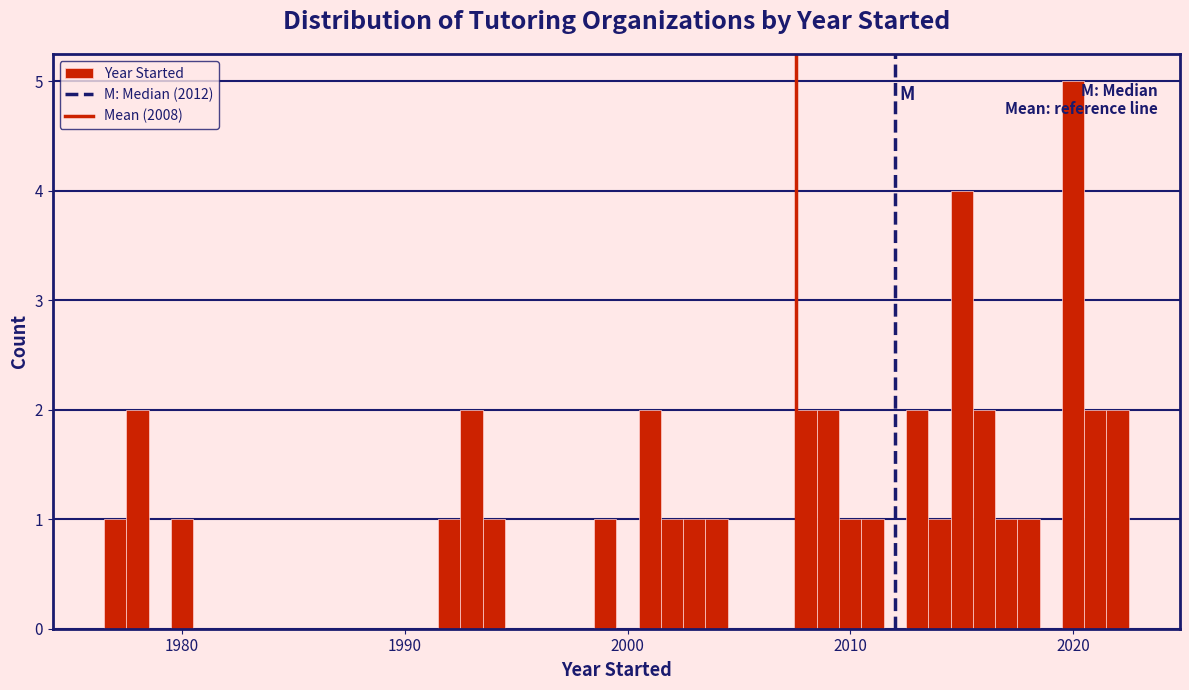

Read against the x-axis, roughly where is the centre of the tallest bar?

2020